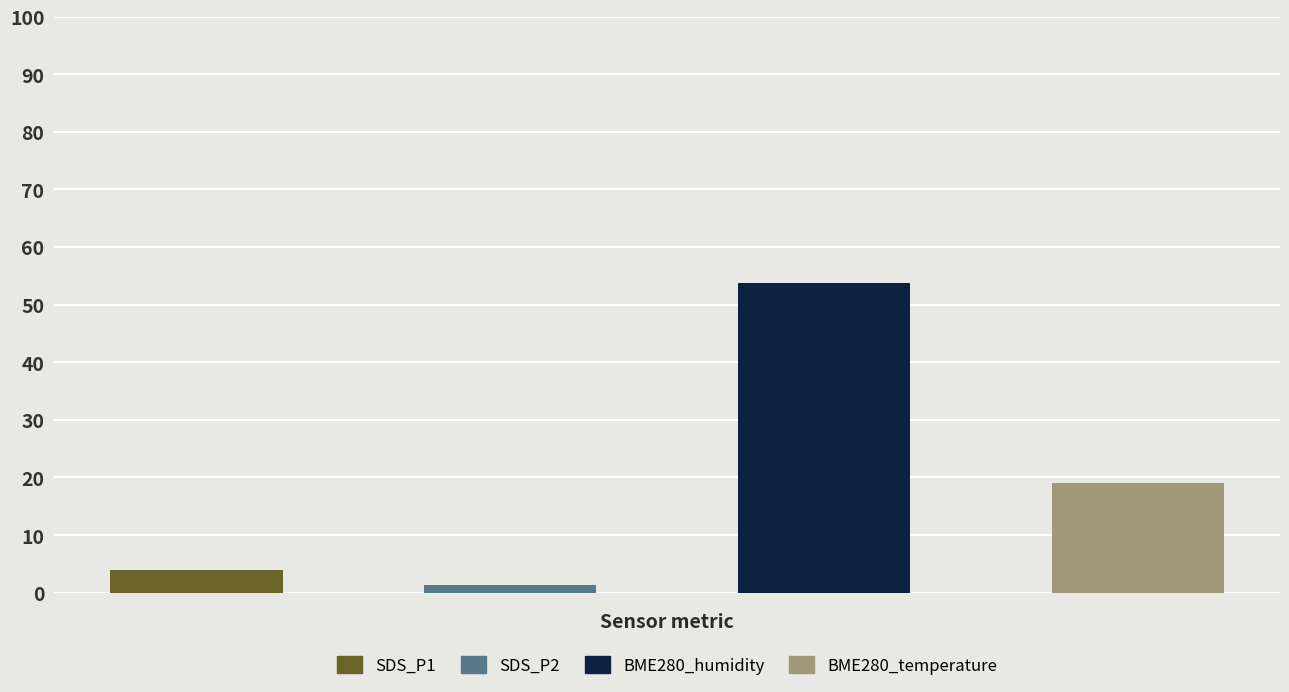

True or false: BME280_temperature has a value of 32.3 at 34.

False